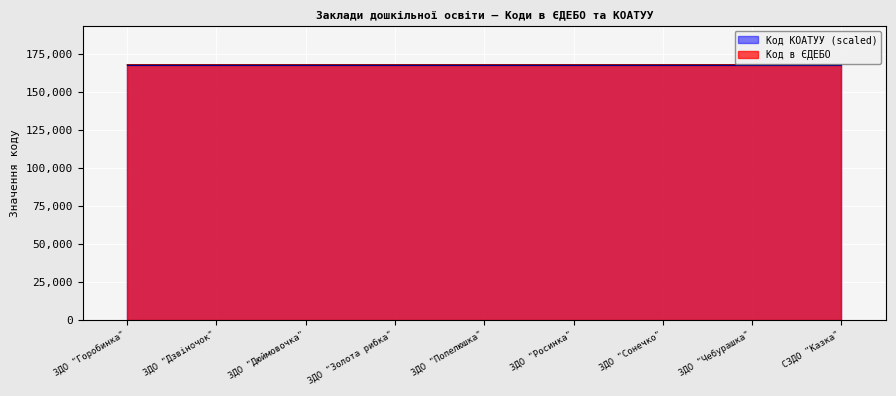

What is the sum of the values at ЗДО "Горобинка" and ЗДО "Дюймовочка"?

335389